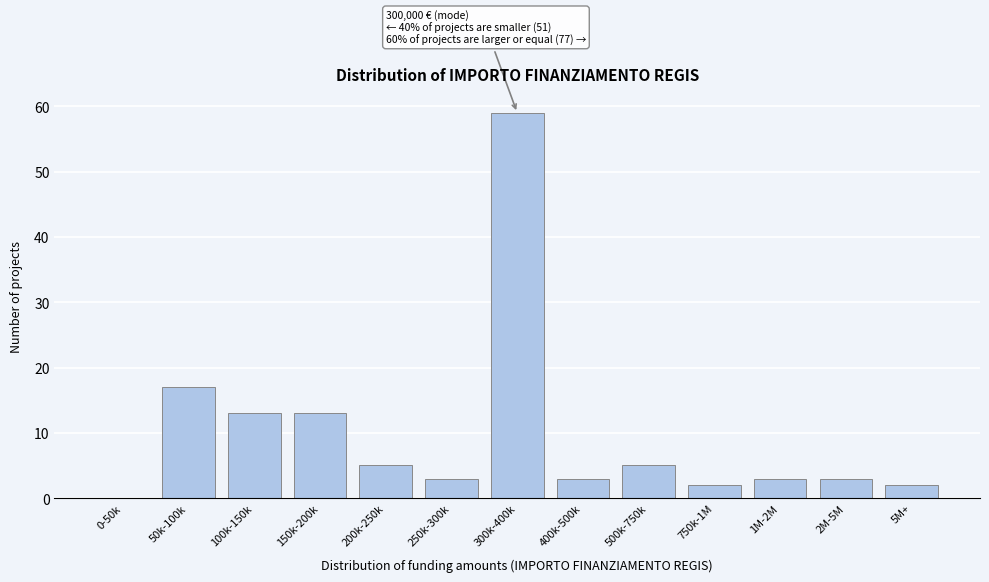

Reading left to right, transcribe all the data shown in this chart.

0-50k=0	50k-100k=17	100k-150k=13	150k-200k=13	200k-250k=5	250k-300k=3	300k-400k=59	400k-500k=3	500k-750k=5	750k-1M=2	1M-2M=3	2M-5M=3	5M+=2